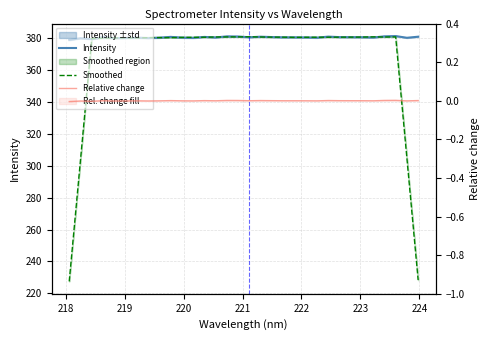

Reading right to left, what are all the values shown in this chart?

Intensity: 380.7	380.0	381.1	380.9	380.2	380.4	380.4	380.4	380.7	380.1	380.2	380.3	380.3	380.5	380.7	380.3	380.8	380.9	380.2	380.6	380.0	380.1	380.6	380.1	379.8	380.1	379.9	379.8	380.4	379.2	379.7	378.6
Smoothed: 228.4	304.5	380.6	380.5	380.6	380.5	380.4	380.4	380.4	380.4	380.3	380.3	380.4	380.4	380.5	380.6	380.6	380.6	380.5	380.4	380.3	380.3	380.1	380.1	380.1	379.9	380.0	379.9	379.8	379.6	303.6	227.5
Relative change: 0.0	-0.0	0.0	0.0	-0.0	0.0	0.0	0.0	0.0	-0.0	-0.0	0.0	0.0	0.0	0.0	0.0	0.0	0.0	-0.0	0.0	-0.0	-0.0	0.0	-0.0	-0.0	-0.0	-0.0	-0.0	0.0	-0.0	-0.0	-0.0